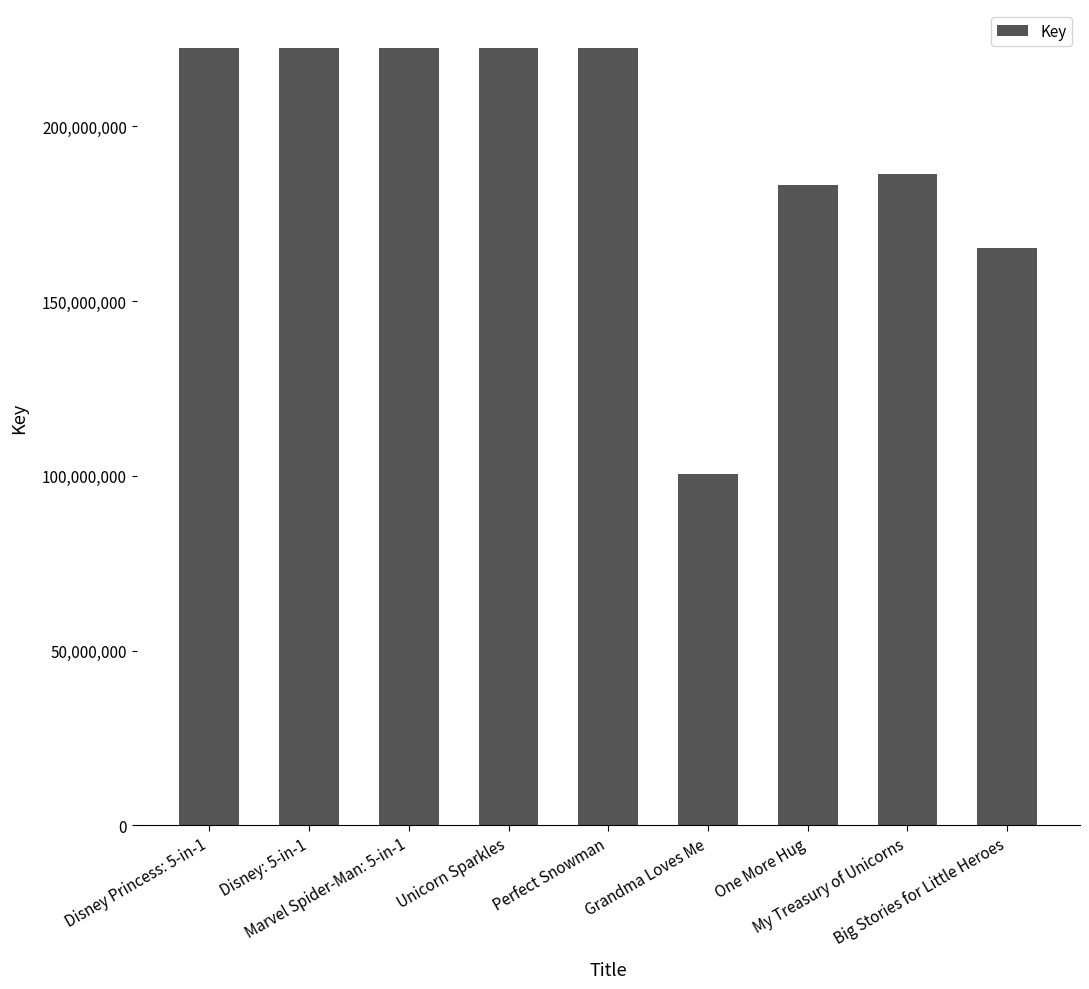

What is the average value?

194156933